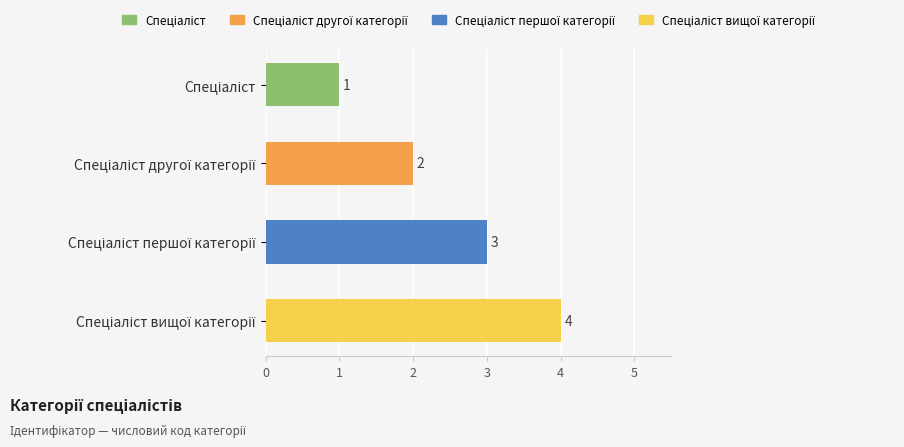

Count the values in the range 2 to 4.

3